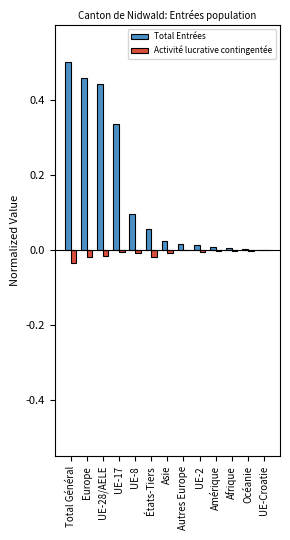

Is it true that Activité lucrative contingentée equals -0.0 at UE-28/AELE?

True